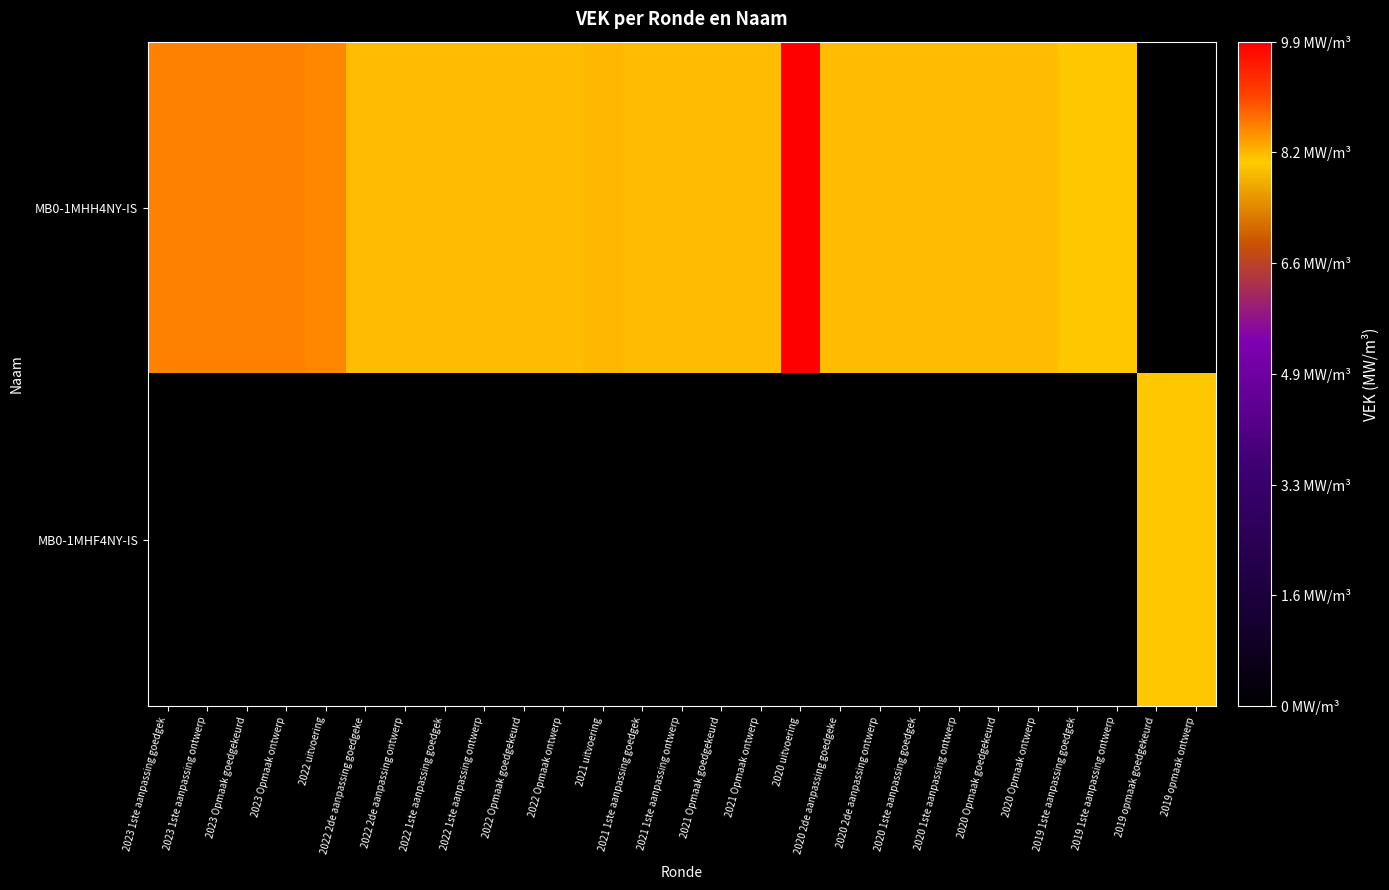

Reading right to left, list all the values displayed in this chart.

MB0-1MHH4NY-IS: 2019 opmaak ontwerp=0	2019 opmaak goedgekeurd=0	2019 1ste aanpassing ontwerp=8125	2019 1ste aanpassing goedgek=8125	2020 Opmaak ontwerp=8225	2020 Opmaak goedgekeurd=8225	2020 1ste aanpassing ontwerp=8225	2020 1ste aanpassing goedgek=8225	2020 2de aanpassing ontwerp=8225	2020 2de aanpassing goedgeke=8225	2020 uitvoering=9894	2021 Opmaak ontwerp=8225	2021 Opmaak goedgekeurd=8225	2021 1ste aanpassing ontwerp=8225	2021 1ste aanpassing goedgek=8225	2021 uitvoering=8235	2022 Opmaak ontwerp=8225	2022 Opmaak goedgekeurd=8225	2022 1ste aanpassing ontwerp=8225	2022 1ste aanpassing goedgek=8225	2022 2de aanpassing ontwerp=8225	2022 2de aanpassing goedgeke=8225	2022 uitvoering=8595	2023 Opmaak ontwerp=8655	2023 Opmaak goedgekeurd=8655	2023 1ste aanpassing ontwerp=8655	2023 1ste aanpassing goedgek=8655
MB0-1MHF4NY-IS: 2019 opmaak ontwerp=8125	2019 opmaak goedgekeurd=8125	2019 1ste aanpassing ontwerp=0	2019 1ste aanpassing goedgek=0	2020 Opmaak ontwerp=0	2020 Opmaak goedgekeurd=0	2020 1ste aanpassing ontwerp=0	2020 1ste aanpassing goedgek=0	2020 2de aanpassing ontwerp=0	2020 2de aanpassing goedgeke=0	2020 uitvoering=0	2021 Opmaak ontwerp=0	2021 Opmaak goedgekeurd=0	2021 1ste aanpassing ontwerp=0	2021 1ste aanpassing goedgek=0	2021 uitvoering=0	2022 Opmaak ontwerp=0	2022 Opmaak goedgekeurd=0	2022 1ste aanpassing ontwerp=0	2022 1ste aanpassing goedgek=0	2022 2de aanpassing ontwerp=0	2022 2de aanpassing goedgeke=0	2022 uitvoering=0	2023 Opmaak ontwerp=0	2023 Opmaak goedgekeurd=0	2023 1ste aanpassing ontwerp=0	2023 1ste aanpassing goedgek=0